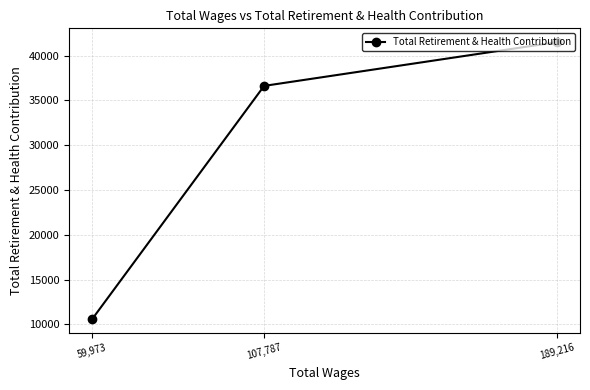

How many categories are shown in the chart?

3